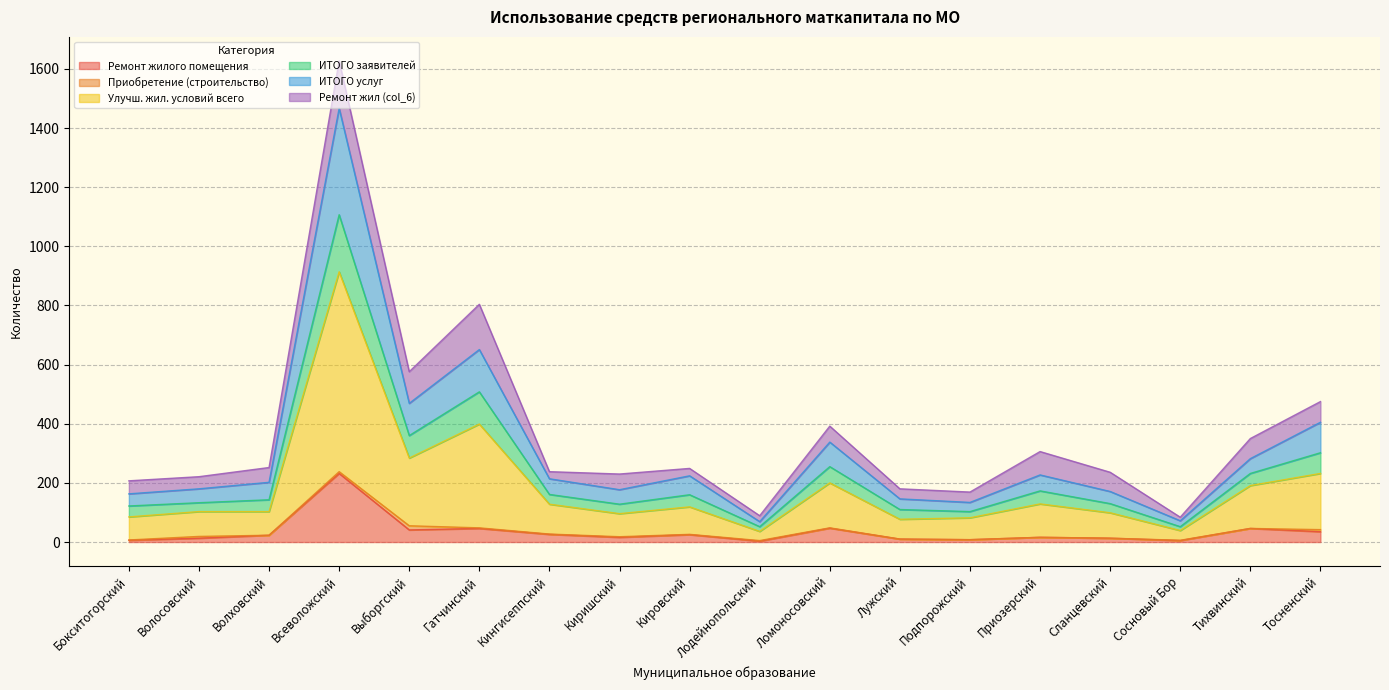

At which category is the sum across all series the highest?

Всеволожский